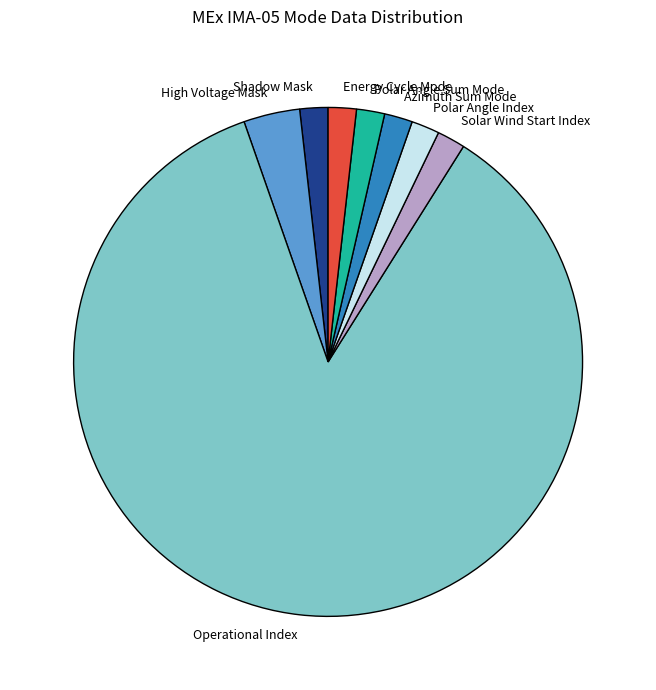

The Polar Angle Index slice represents 17% of the pie. True or false?

False